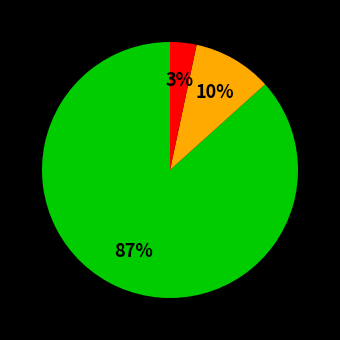

Does any single category account for the majority?

Yes